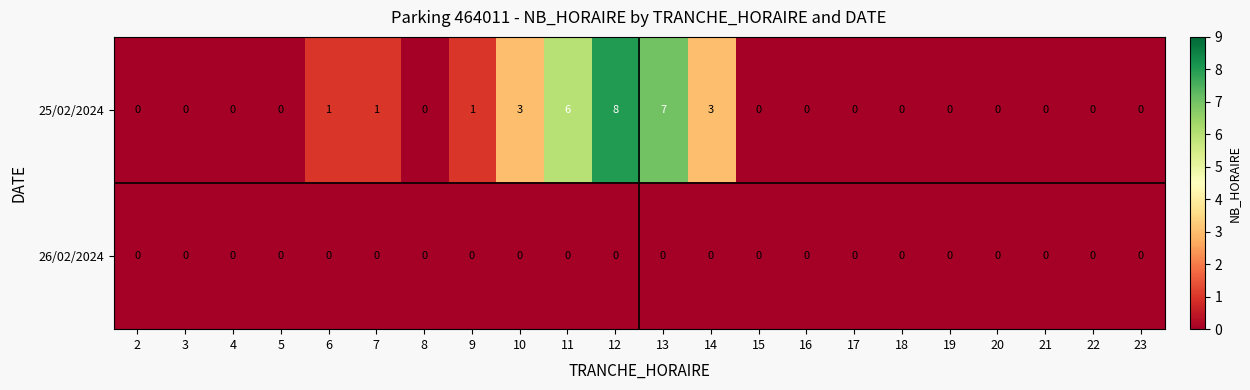

What is the difference between the highest and lowest values at 7?

1